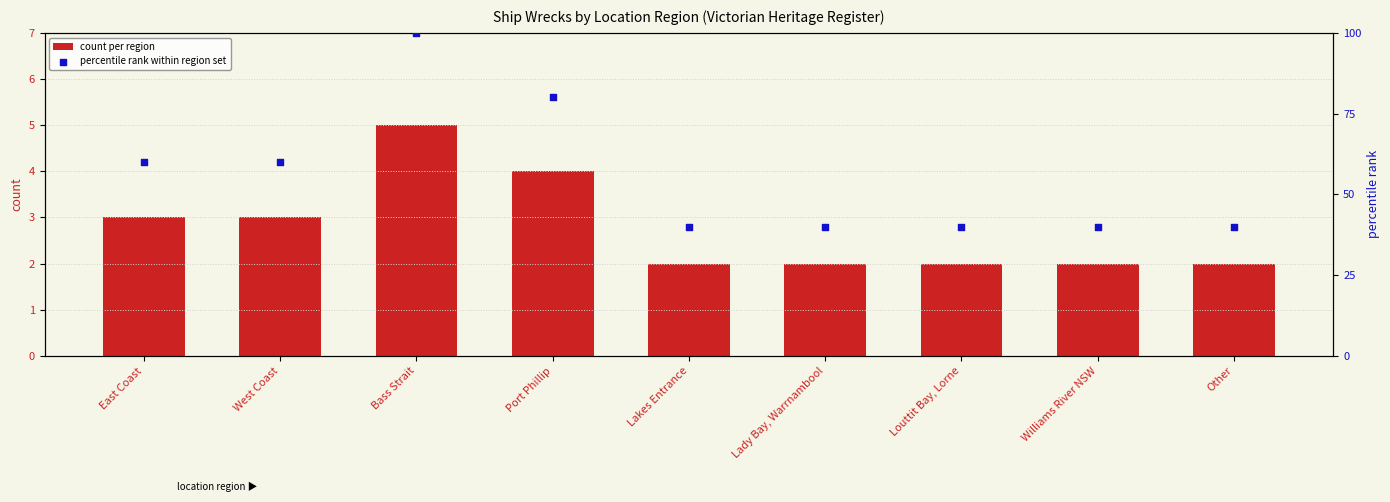

Which series reaches the minimum Y coordinate?

count per region